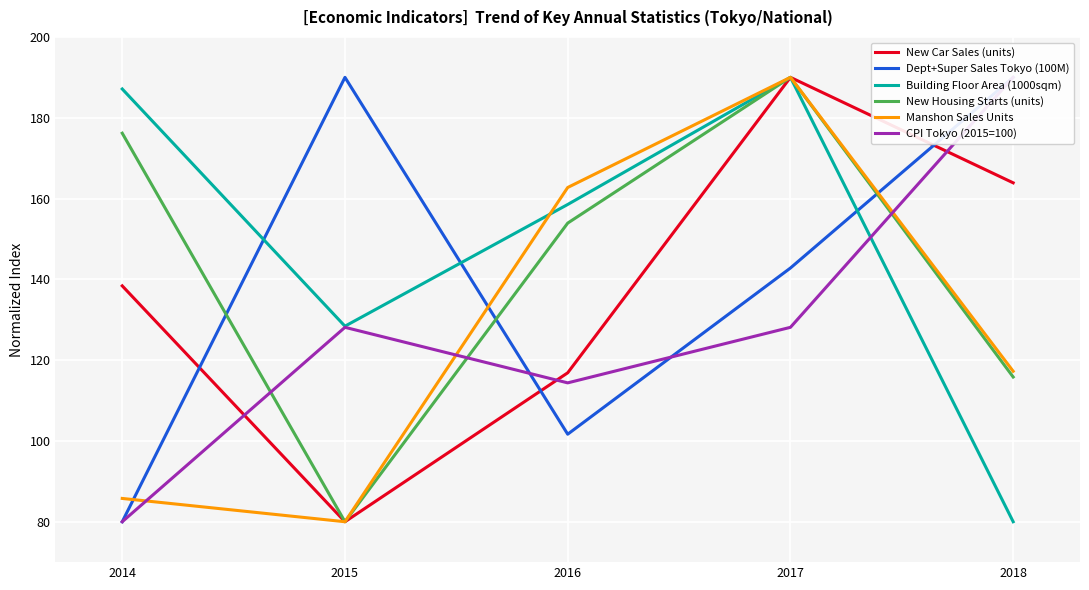

True or false: New Car Sales (units) and Dept+Super Sales Tokyo (100M) cross at least once.

True